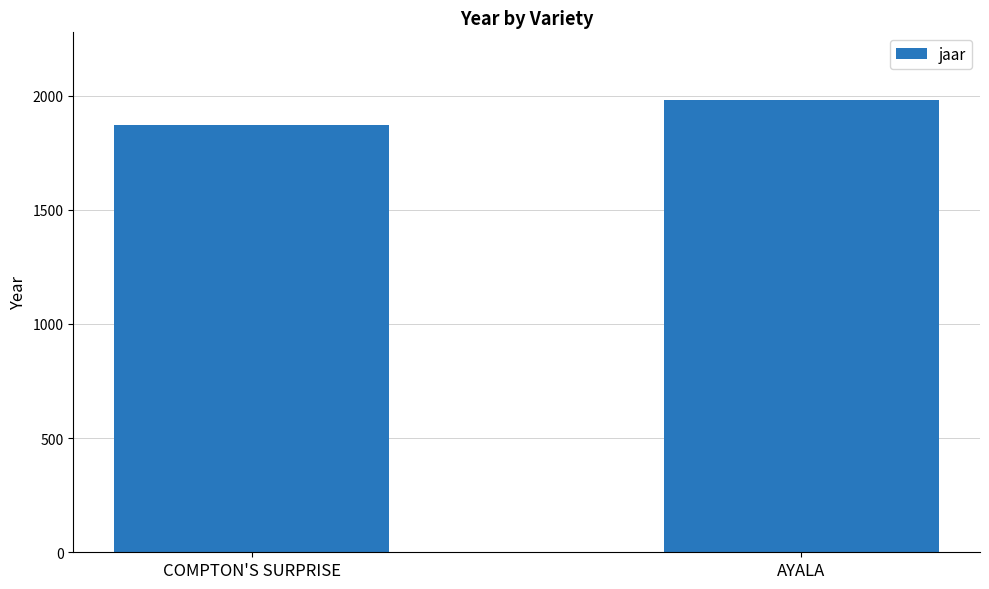

Is it true that the value at AYALA is 3460?

False